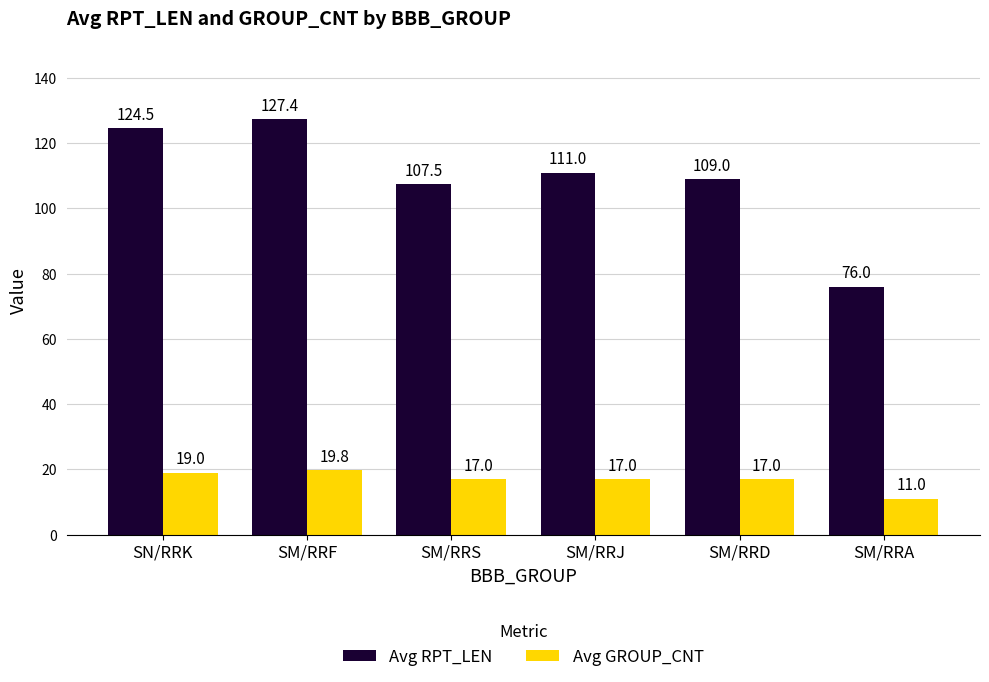

The Avg GROUP_CNT series shows 31.0 at SM/RRF. True or false?

False